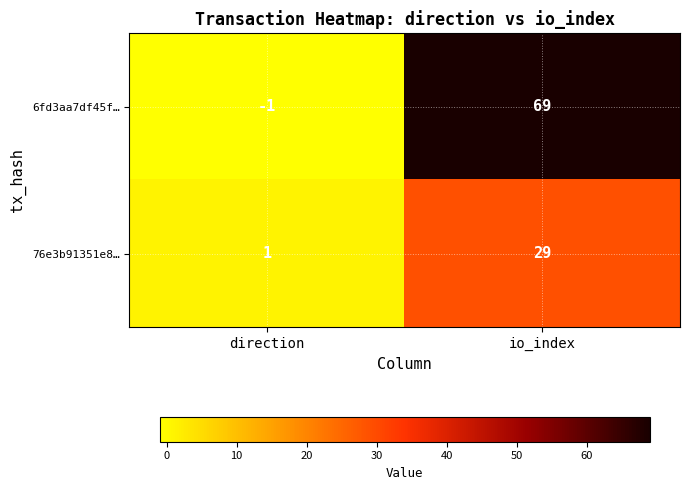

What is the difference between the highest and lowest values at direction?

2